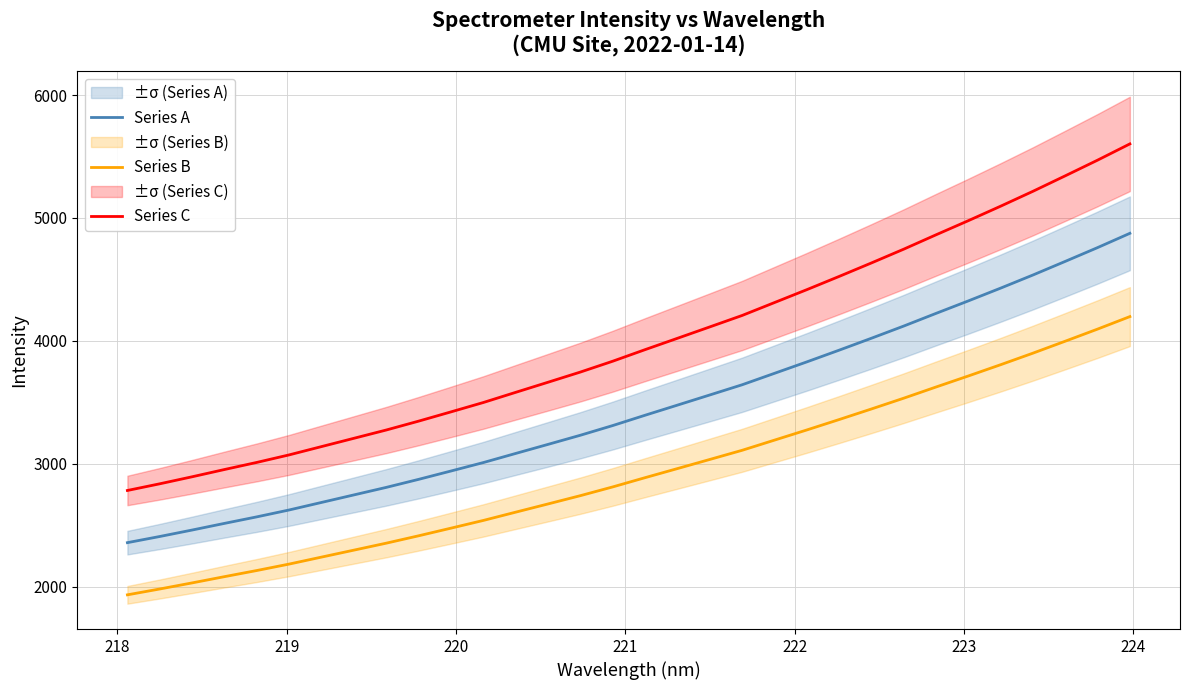

How many data points in Series B are above 2887?

16